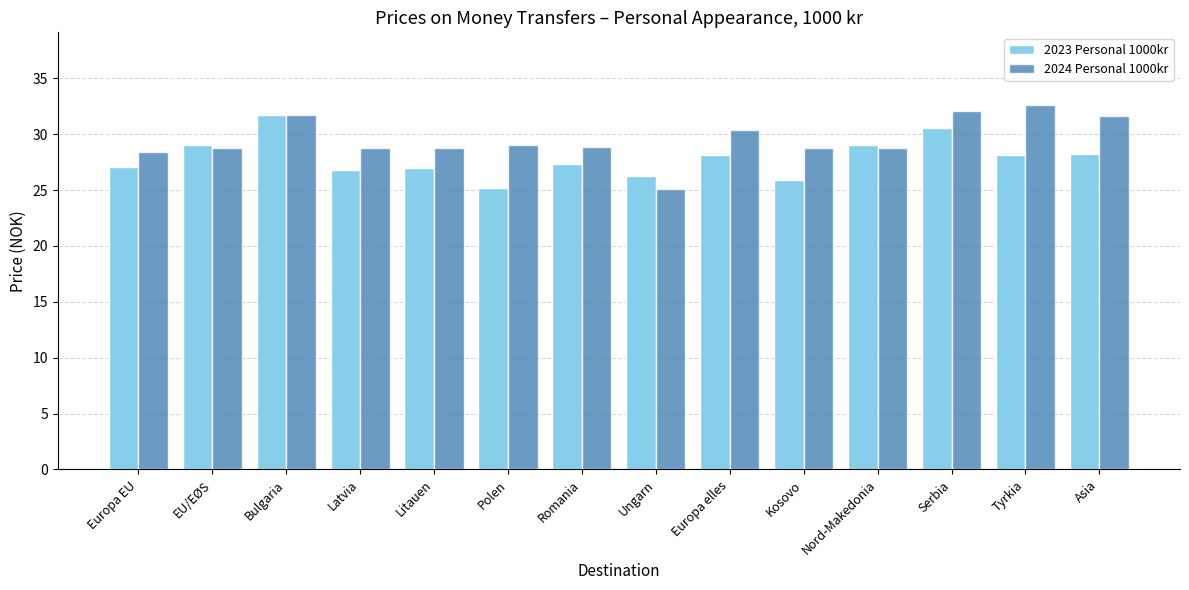

What is the difference between the maximum and minimum values in the 2023 Personal 1000kr series?

6.5